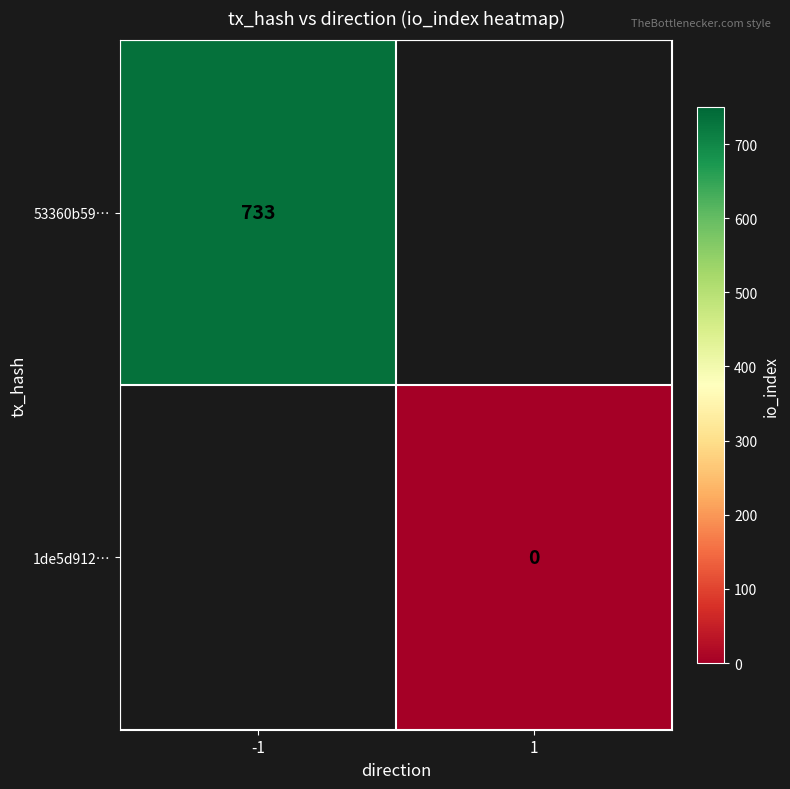

Which label corresponds to the largest value in the chart?

-1